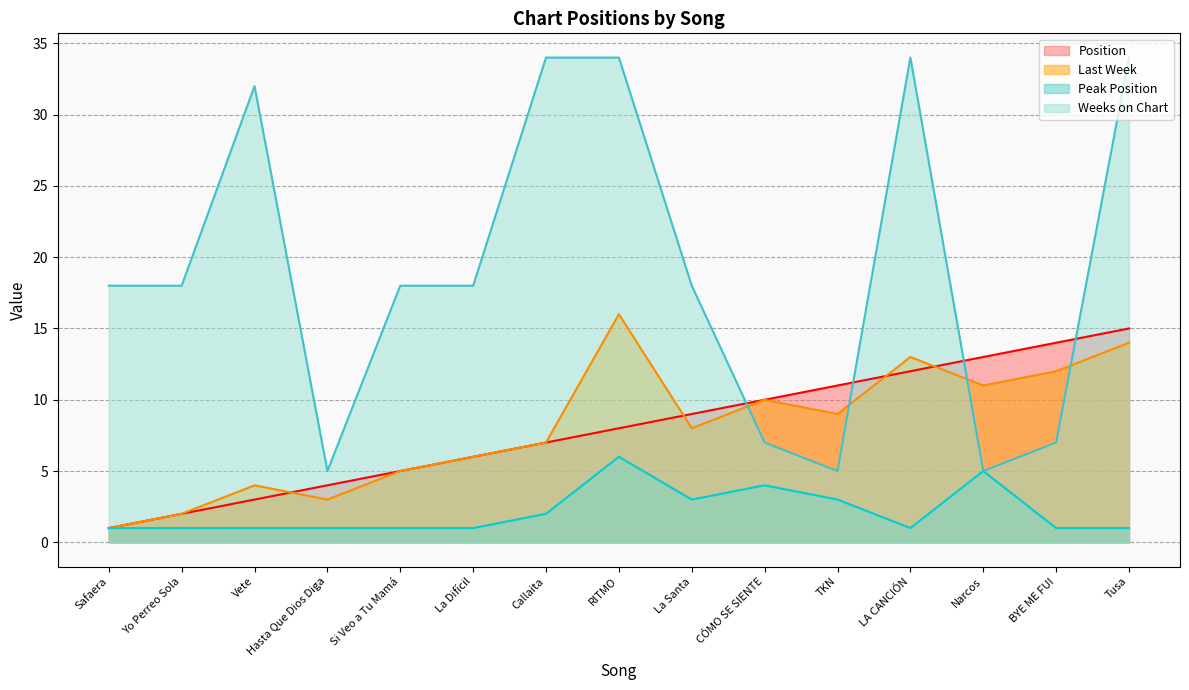

What value does the Peak Position series have at LA CANCIÓN?

1